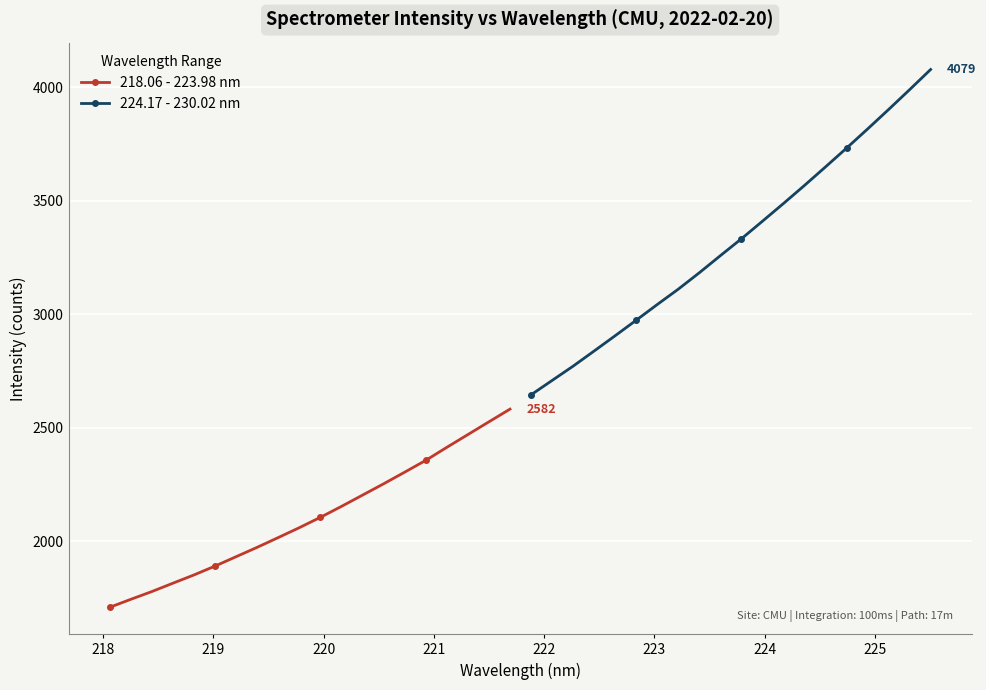

What is the value of the 218.06 - 223.98 nm point at the 6th from the left?

1890.5